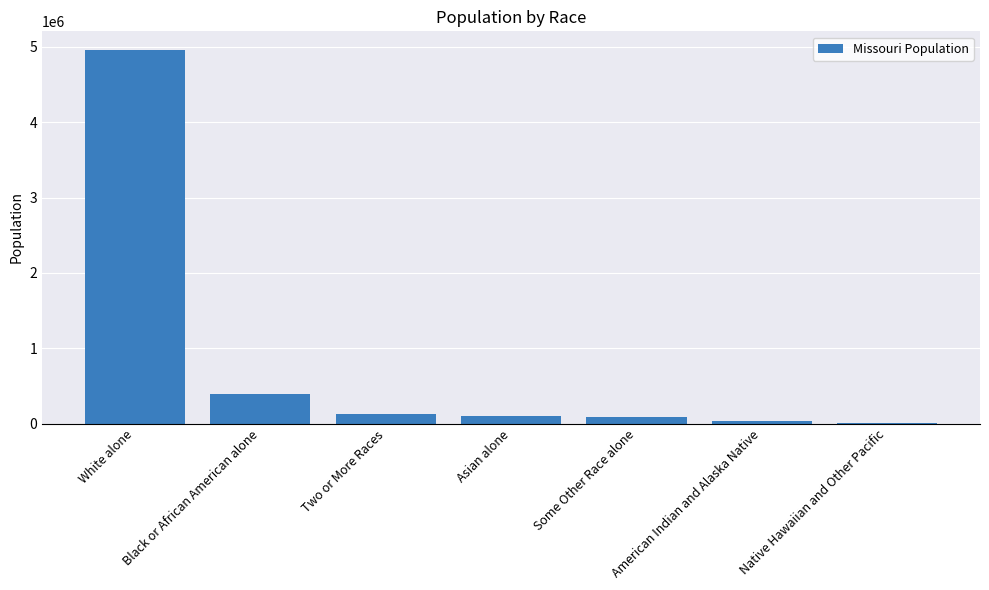

Between Black or African American alone and Asian alone, which is larger?

Black or African American alone